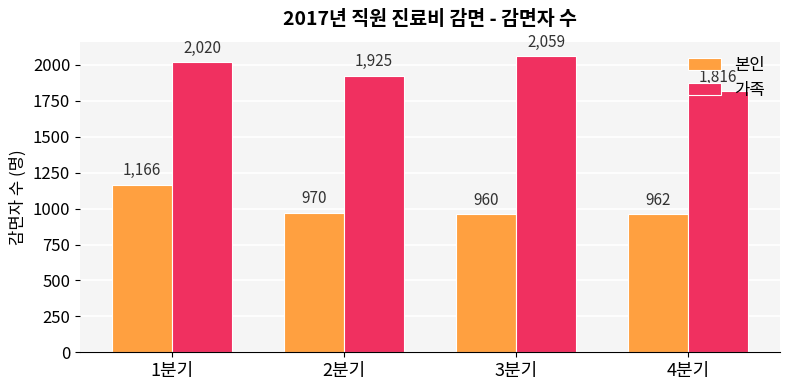

What is the difference between the 가족 values at 2분기 and 3분기?

134